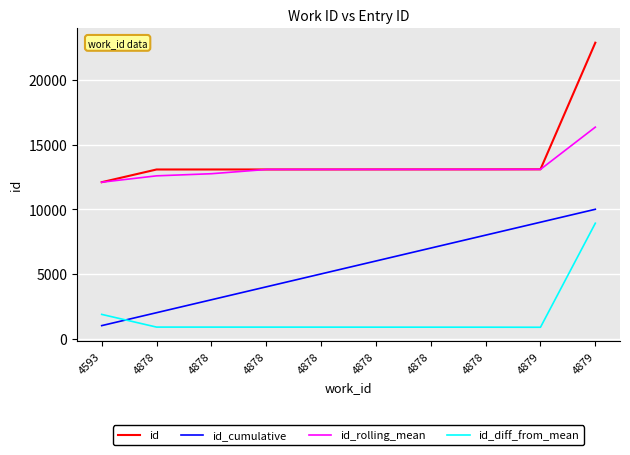

What is the sum of all id_rolling_mean values?

132289.8